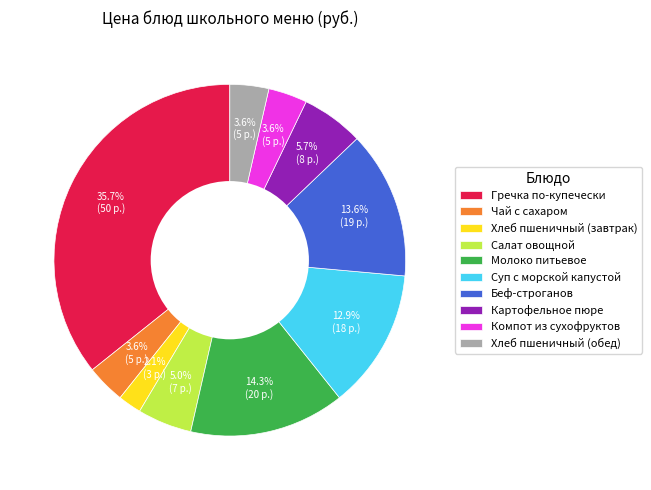

What percentage is NOT represented by Суп с морской капустой?

87.1%